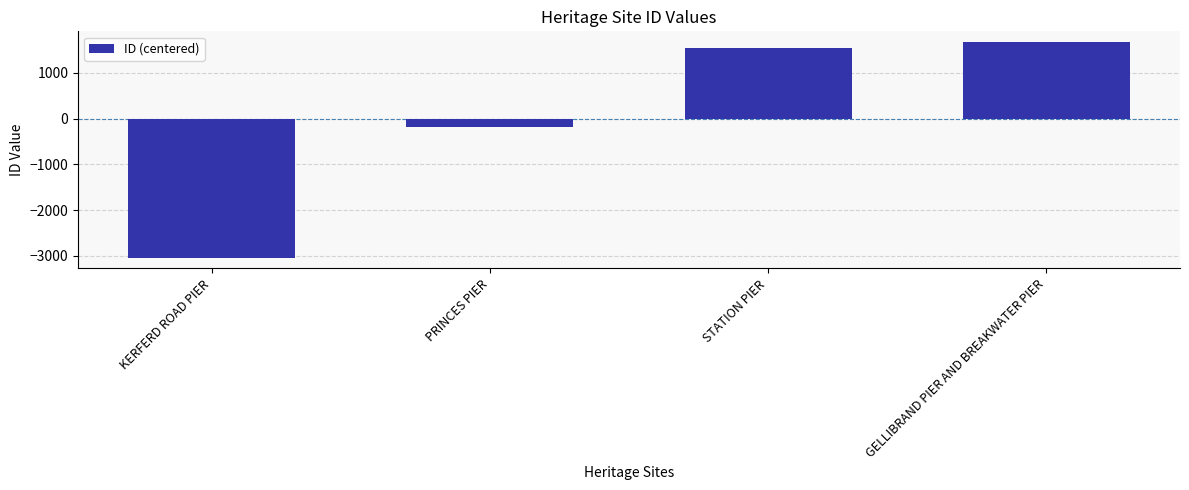

What is the label of the 2nd bar from the left?

PRINCES PIER